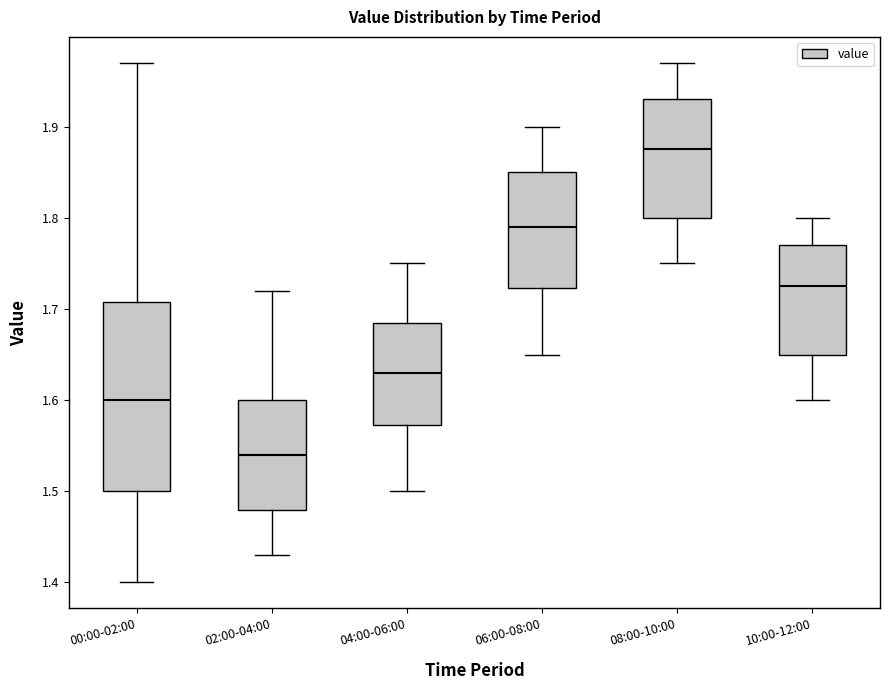

Which box's median line is the highest?

08:00-10:00